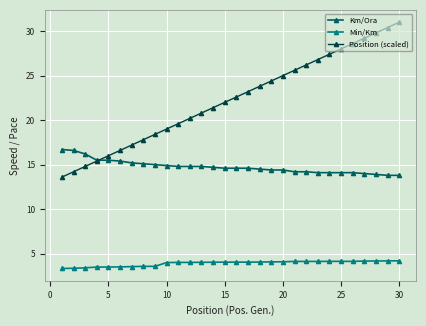

True or false: Min/Km and Km/Ora intersect in this chart.

False